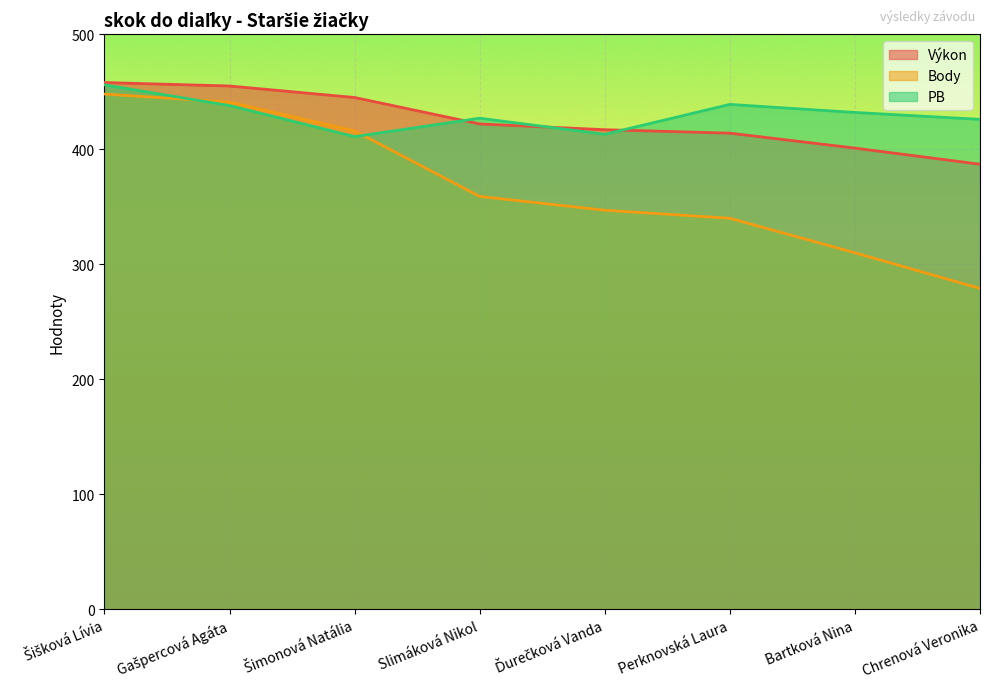

How many lines are shown in the chart?

3